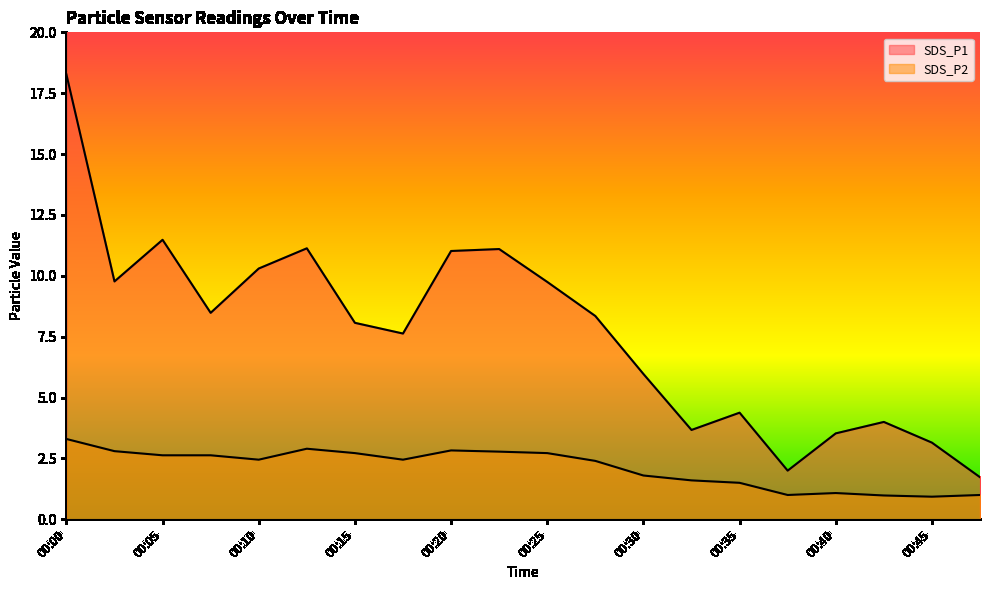

The value of SDS_P2 at 00:32 is 1.6. True or false?

True